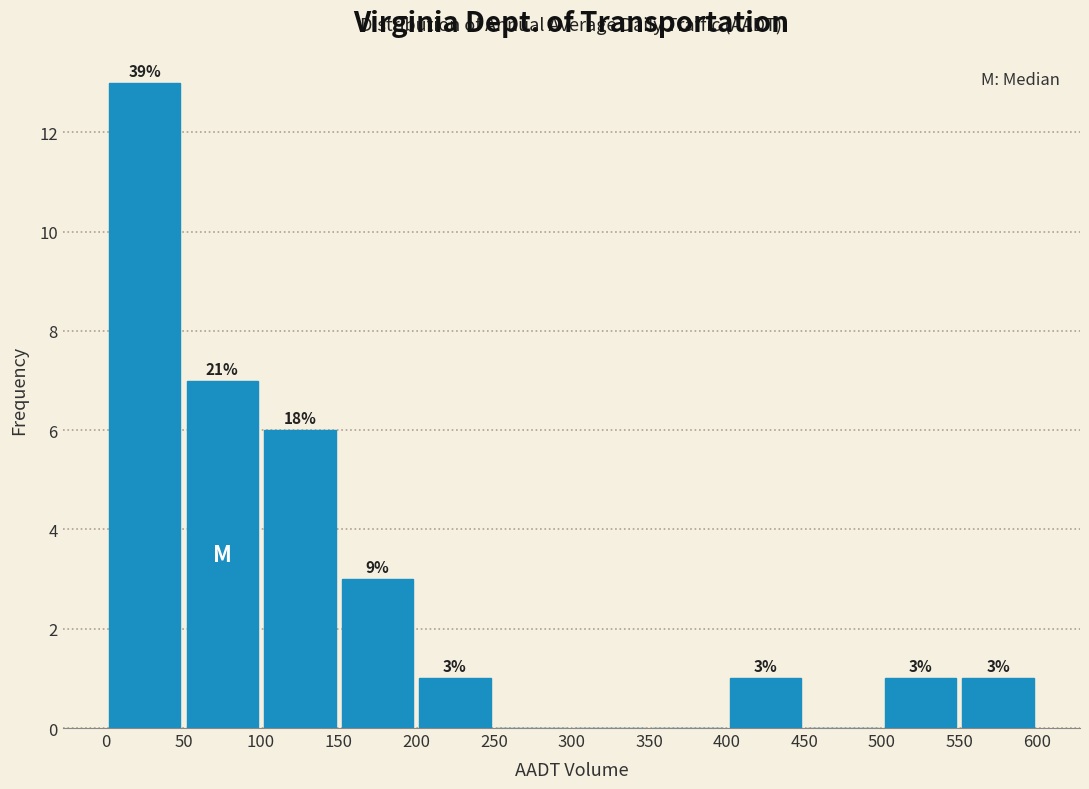

Over which range of the x-axis is the bar tallest?

0 to 50